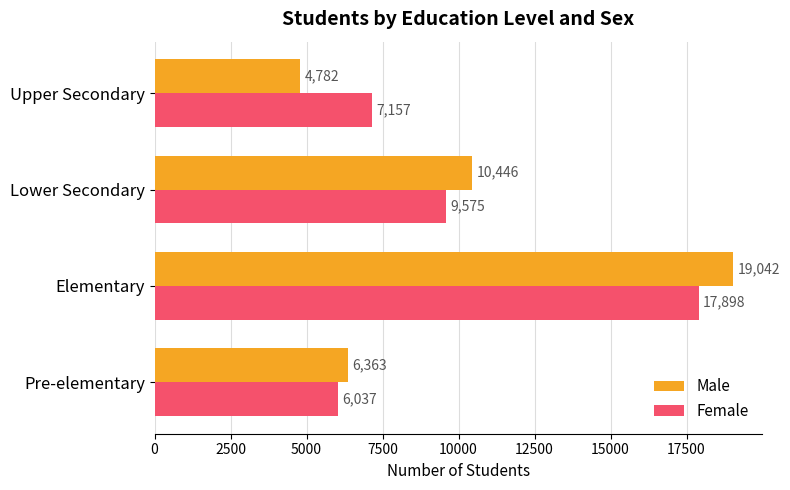

Which series has the largest total across all categories?

Female